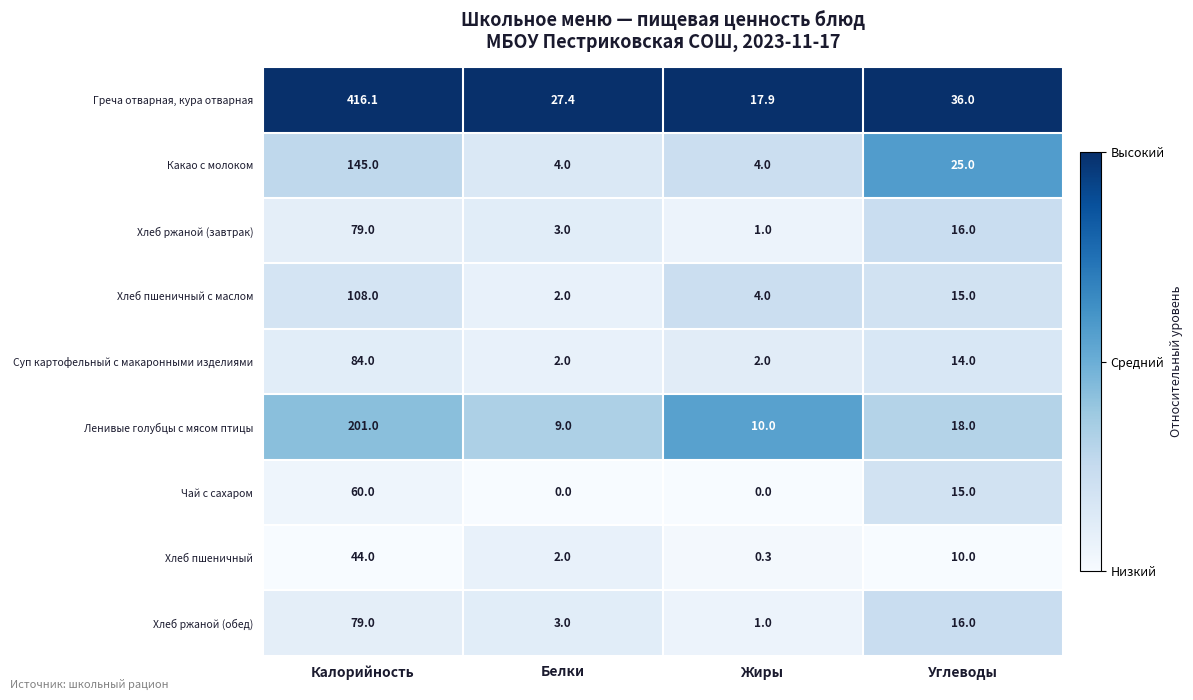

What is the difference between the highest and lowest values at Углеводы?

26.0